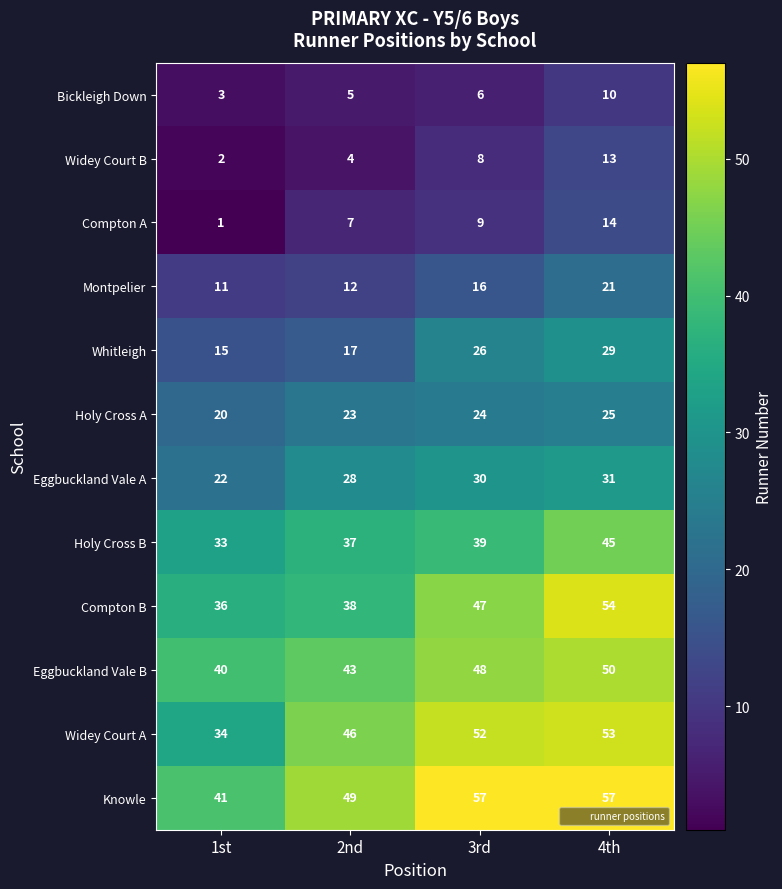

At which category does the chart reach its minimum across all series?

1st